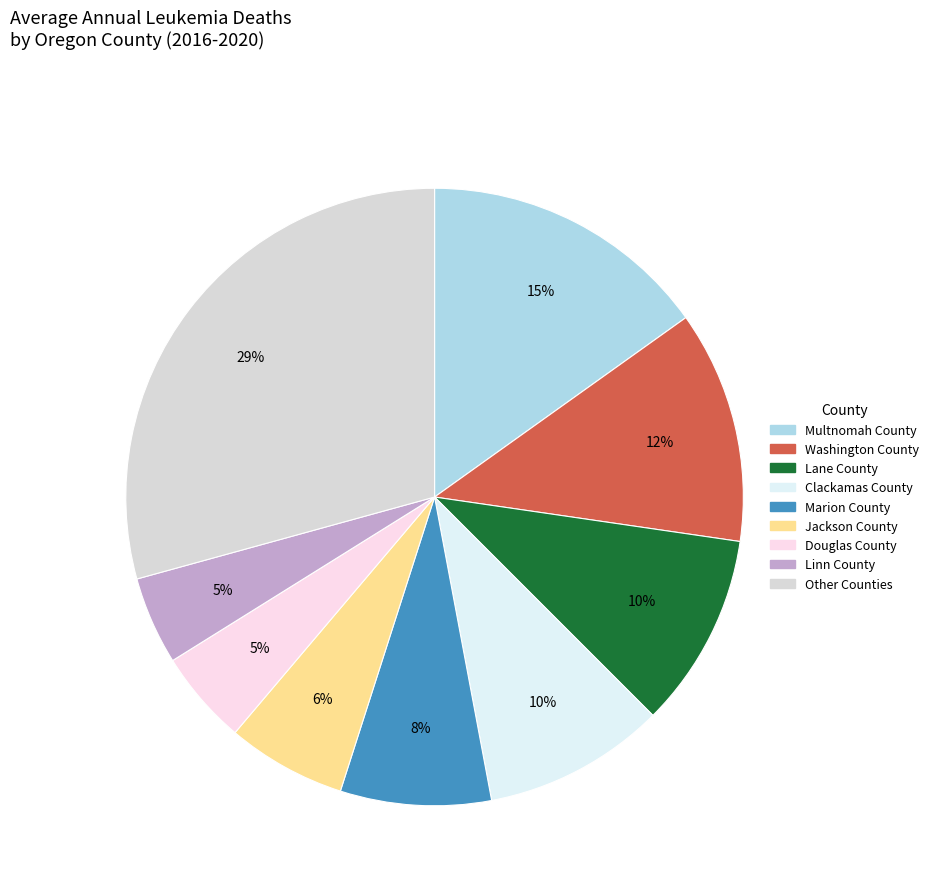

Is it true that Linn County is 5% of the pie?

True